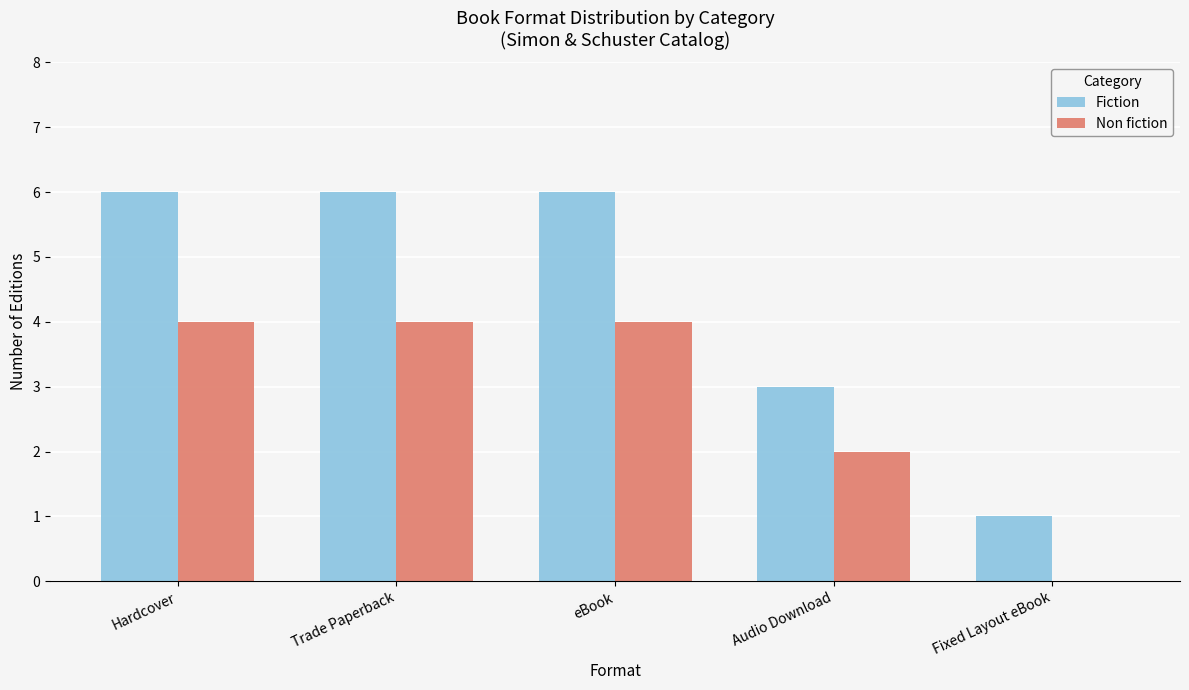

What is the greatest value displayed?

6